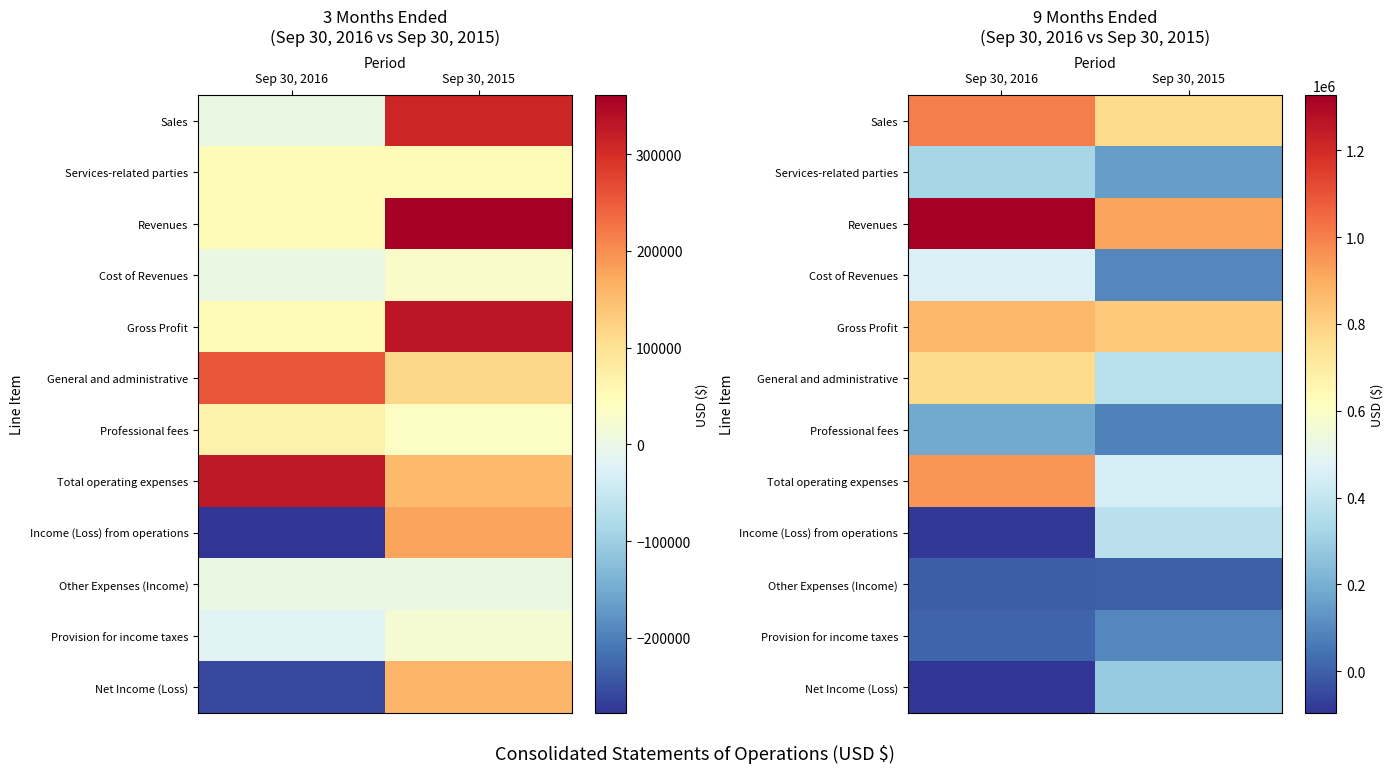

Where is Provision for income taxes nearest to the value 53085?

Sep 30, 2016